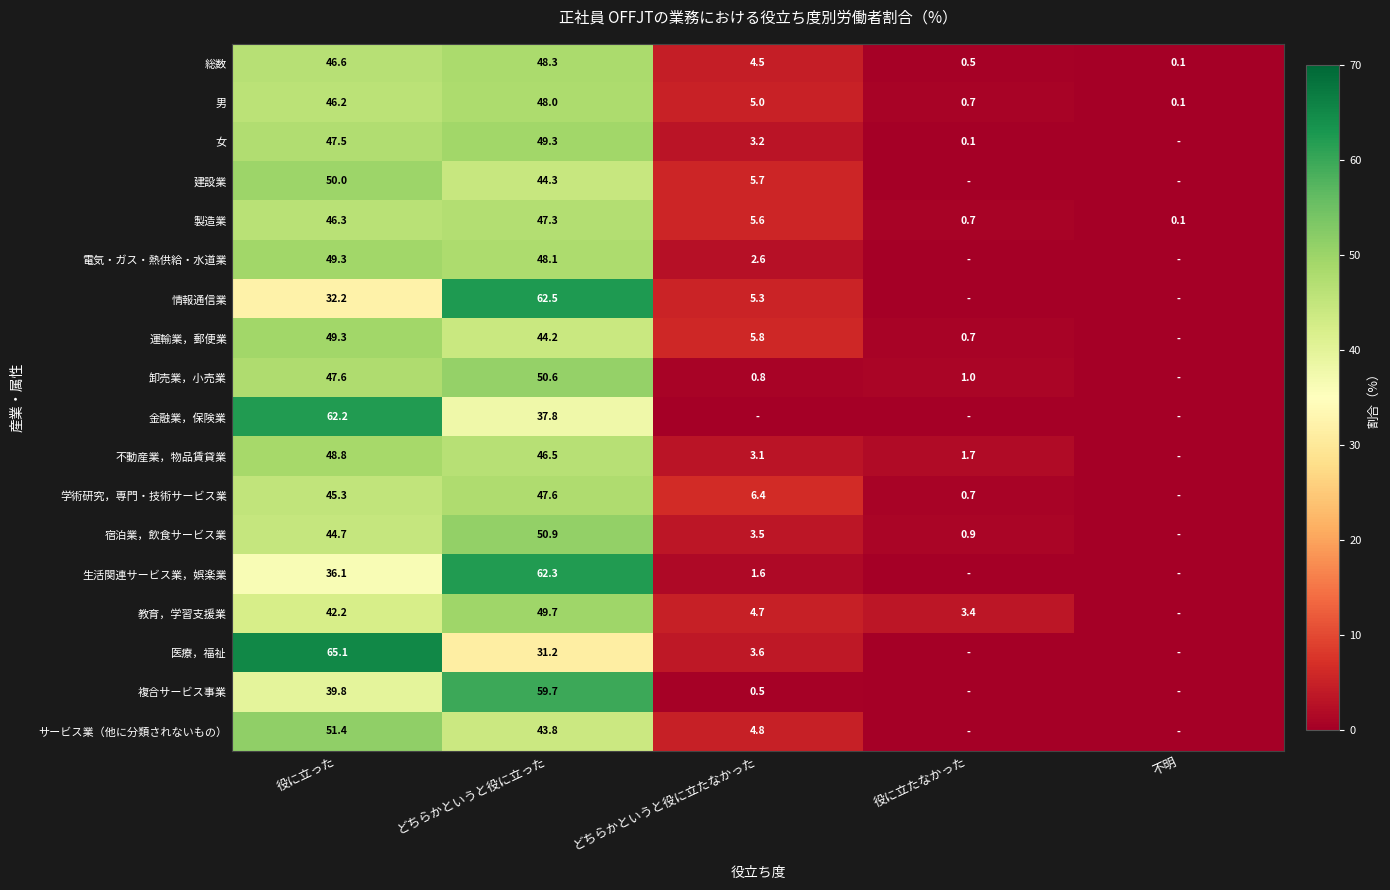

The value of 卸売業，小売業 at 役に立たなかった is 0.2. True or false?

False